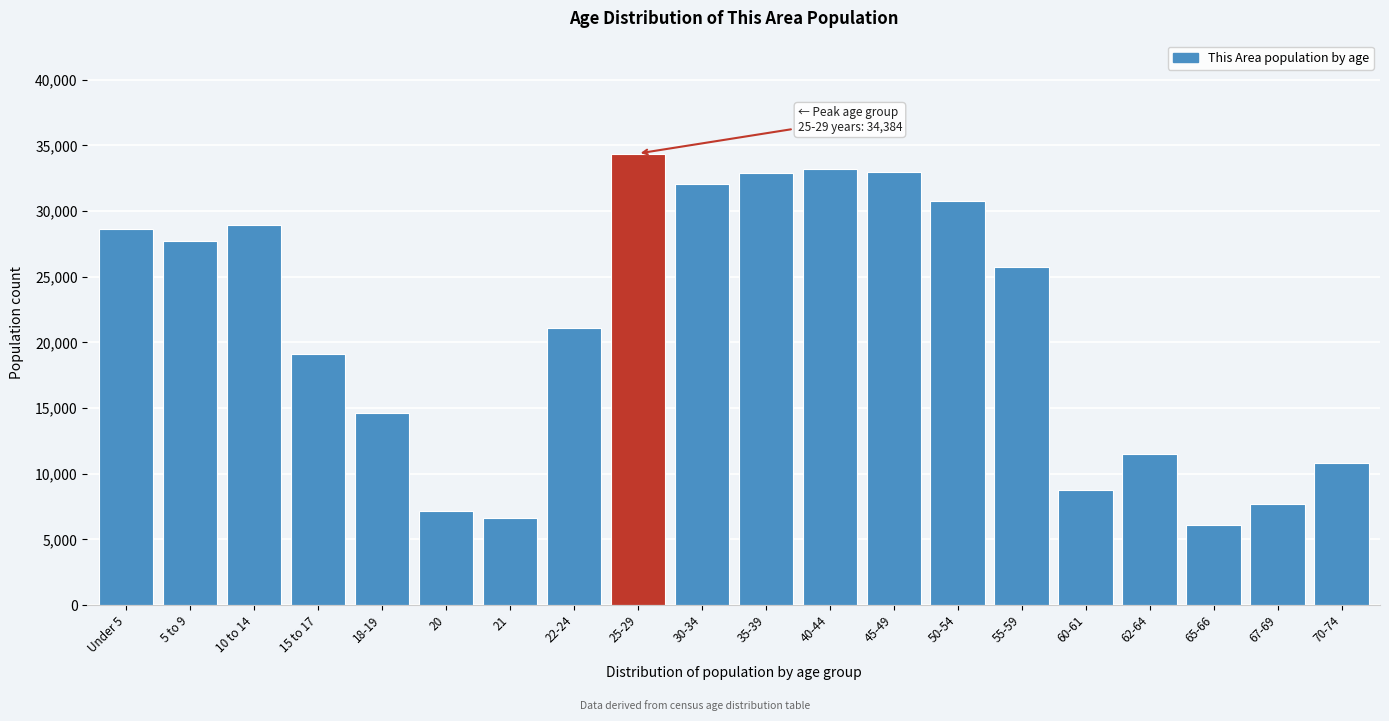

What is the ratio of the value at 50-54 to the value at 45-49?

0.9